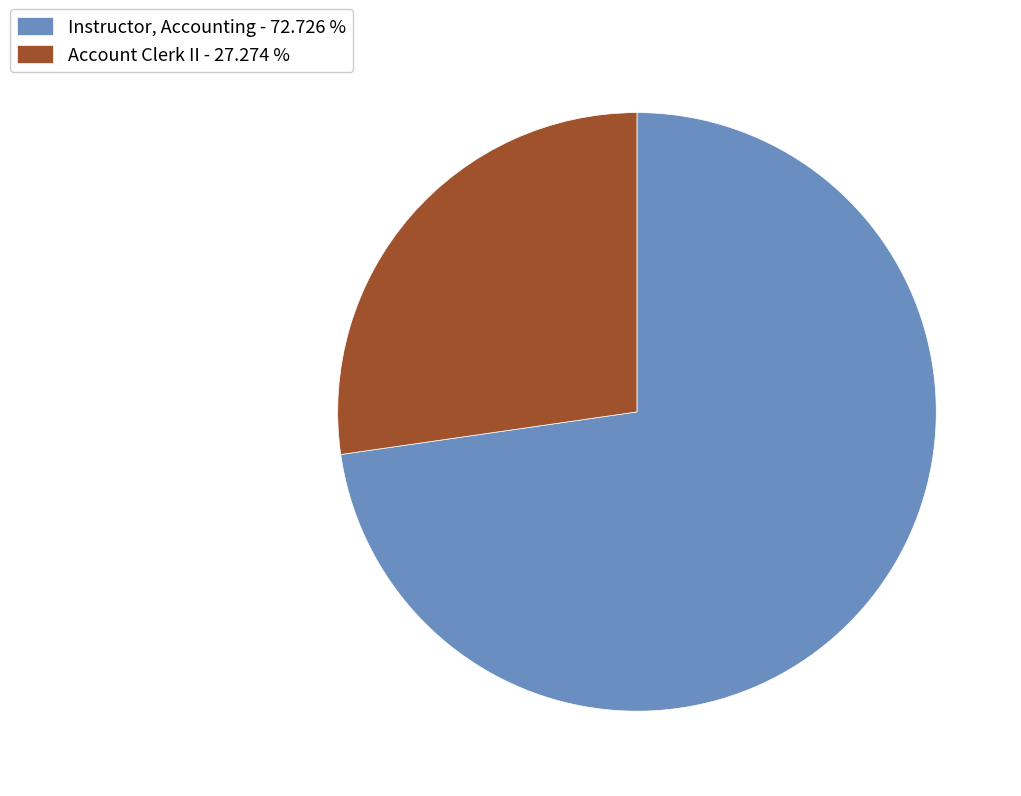

Which has a higher value, Instructor, Accounting or Account Clerk II?

Instructor, Accounting